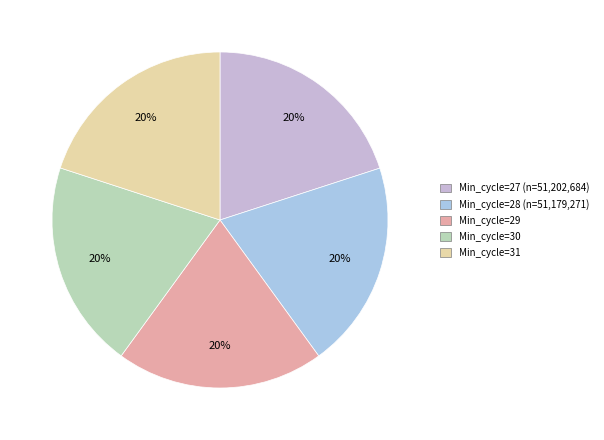

What is the smallest slice in the pie chart?

28